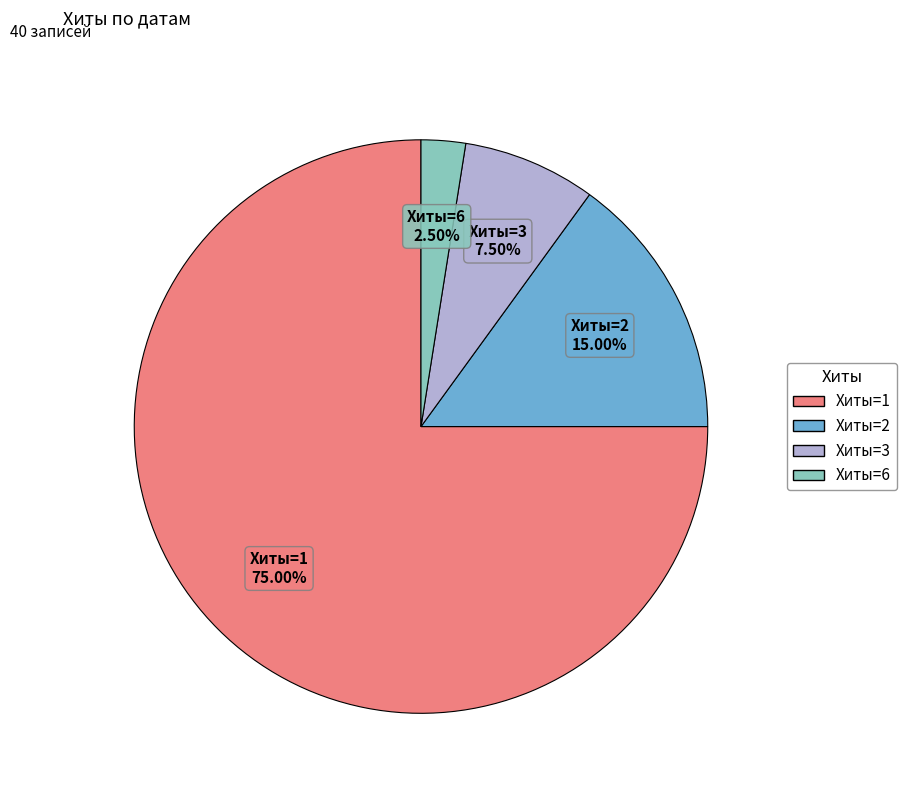

Do Хиты=1 and Хиты=6 together represent more than half of the pie?

Yes